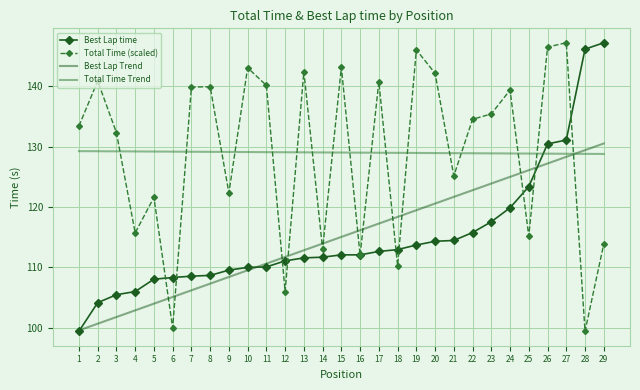

What is the difference between the highest and lowest values at 16?

17.0